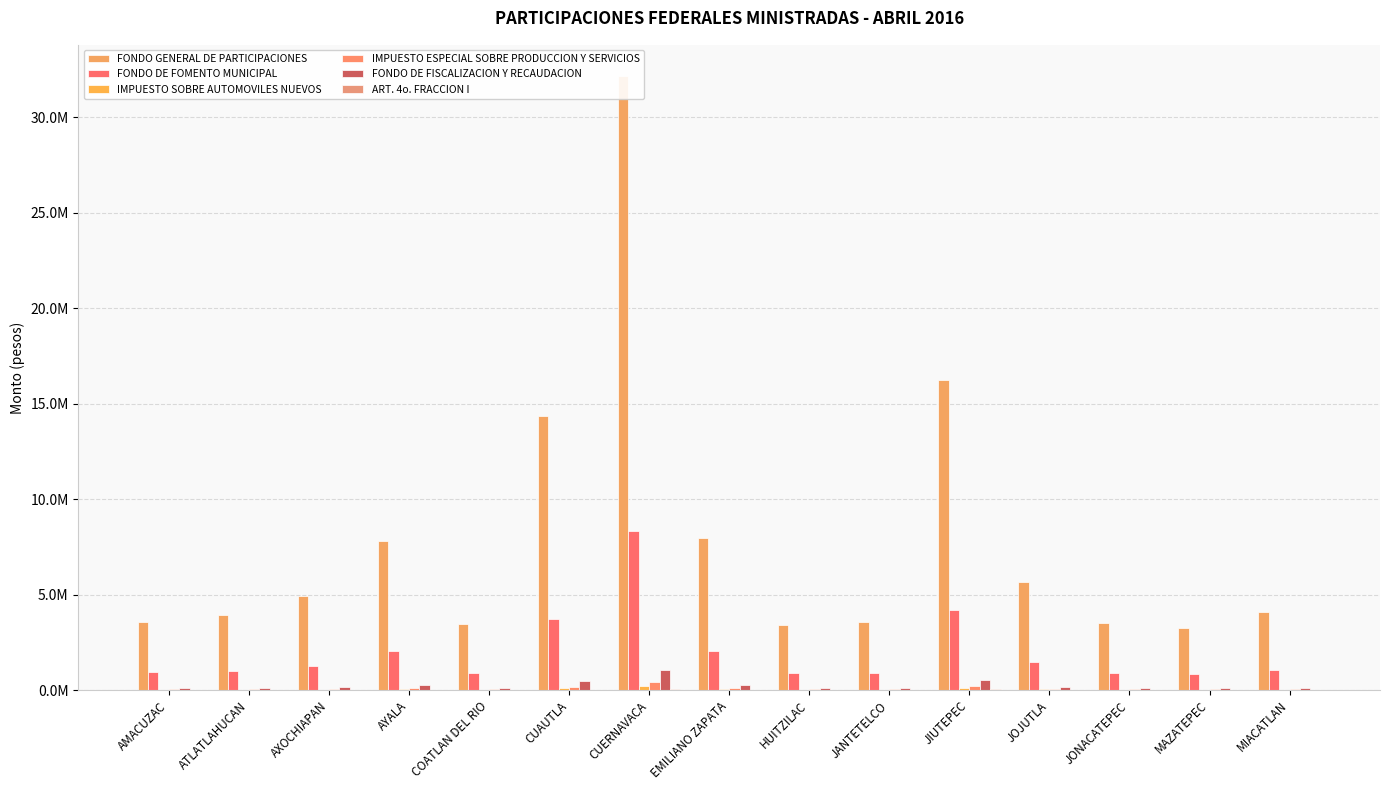

Where is IMPUESTO SOBRE AUTOMOVILES NUEVOS nearest to the value 107456?

JIUTEPEC